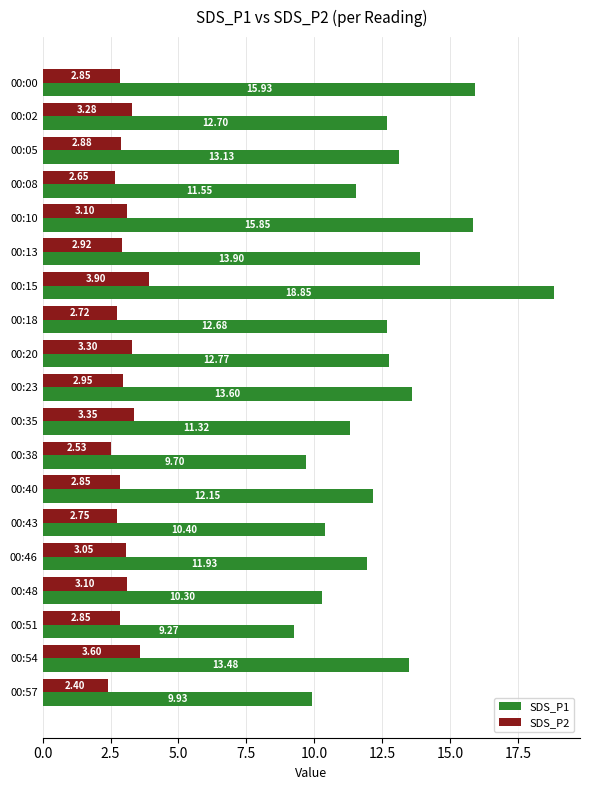

List the series in order of their peak value, lowest first.

SDS_P2, SDS_P1